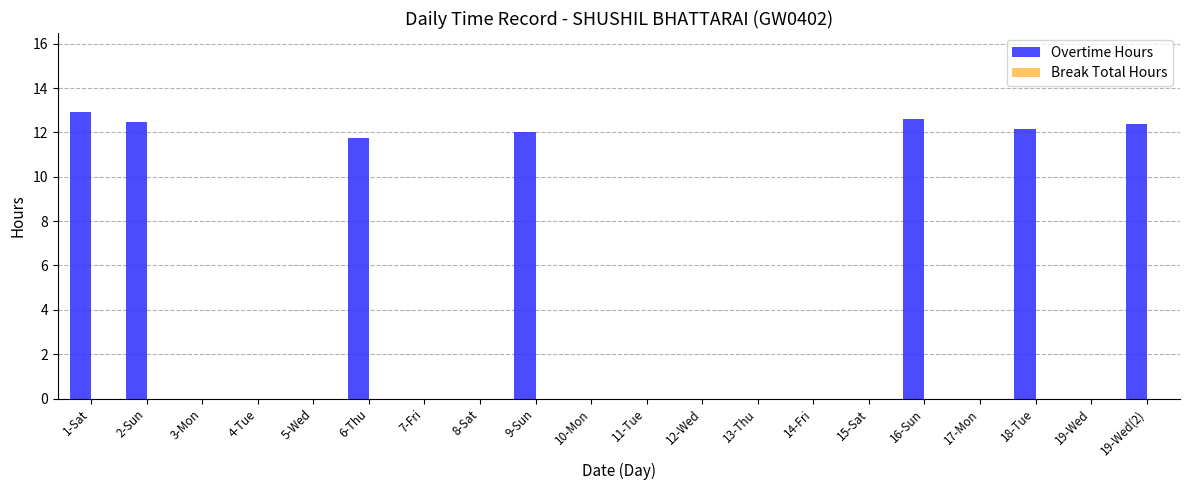

The chart shows a value of 5.0 at 3-Mon. True or false?

False